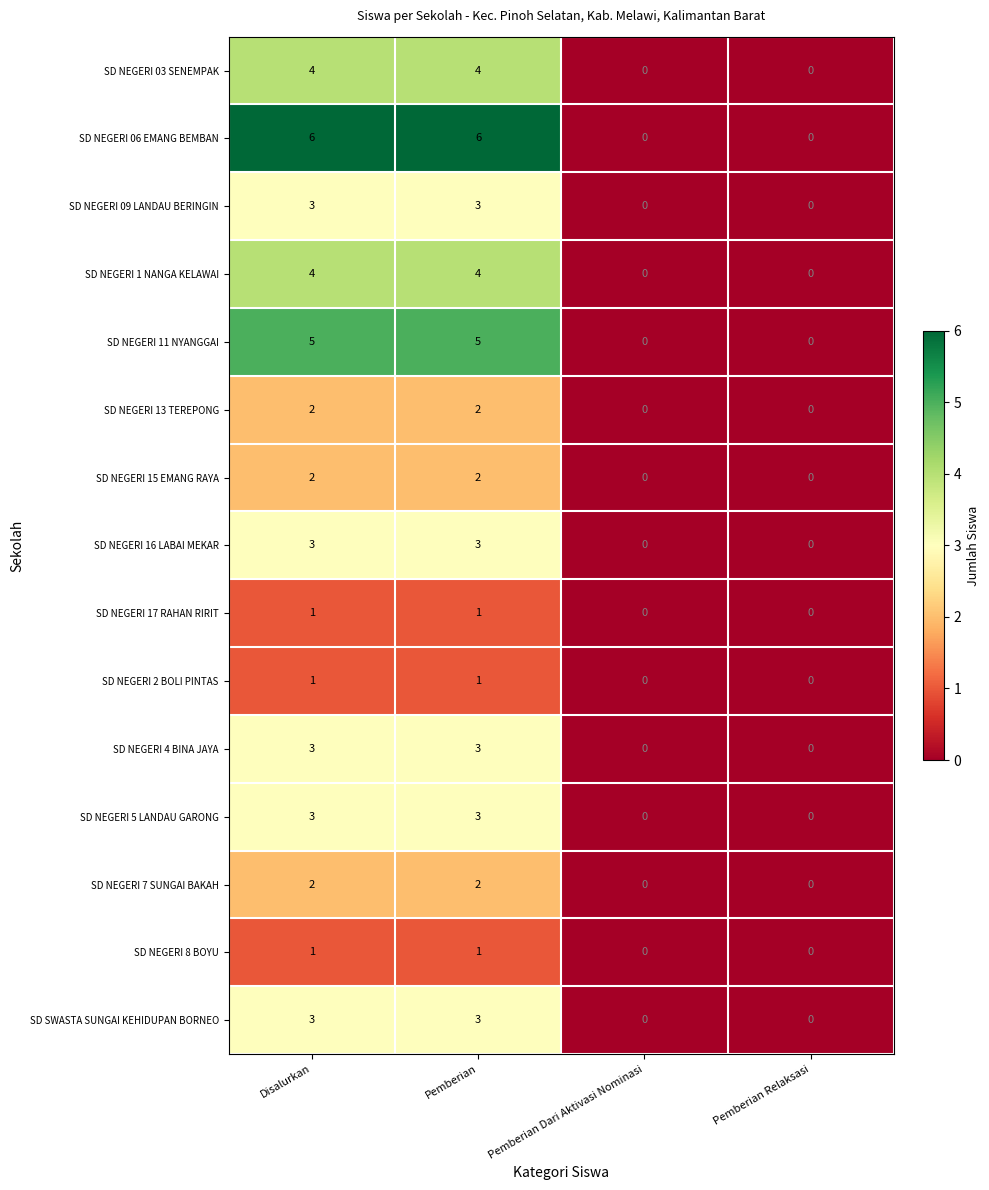

How many values in SD NEGERI 09 LANDAU BERINGIN are above zero?

2